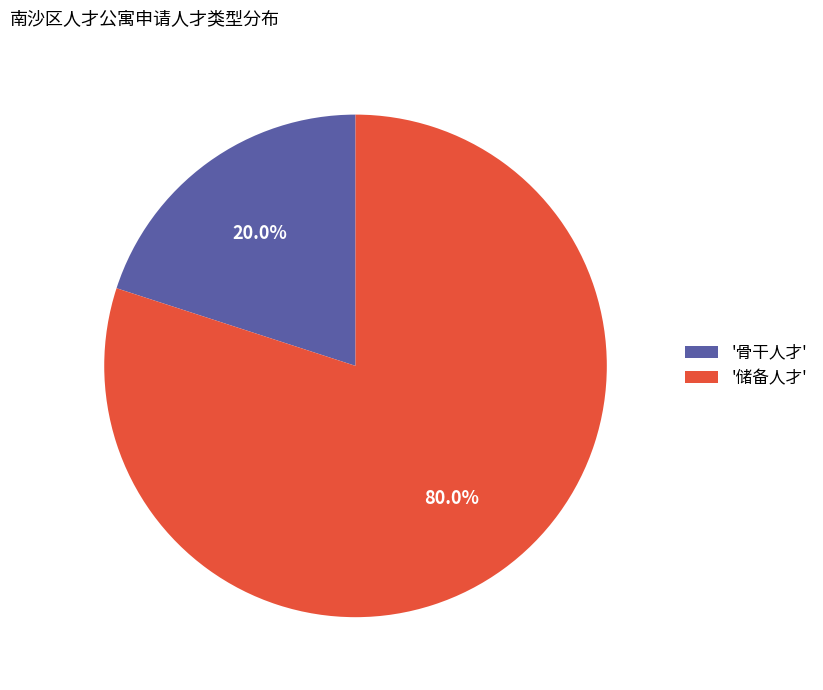

Which has a higher value, '储备人才' or '骨干人才'?

'储备人才'